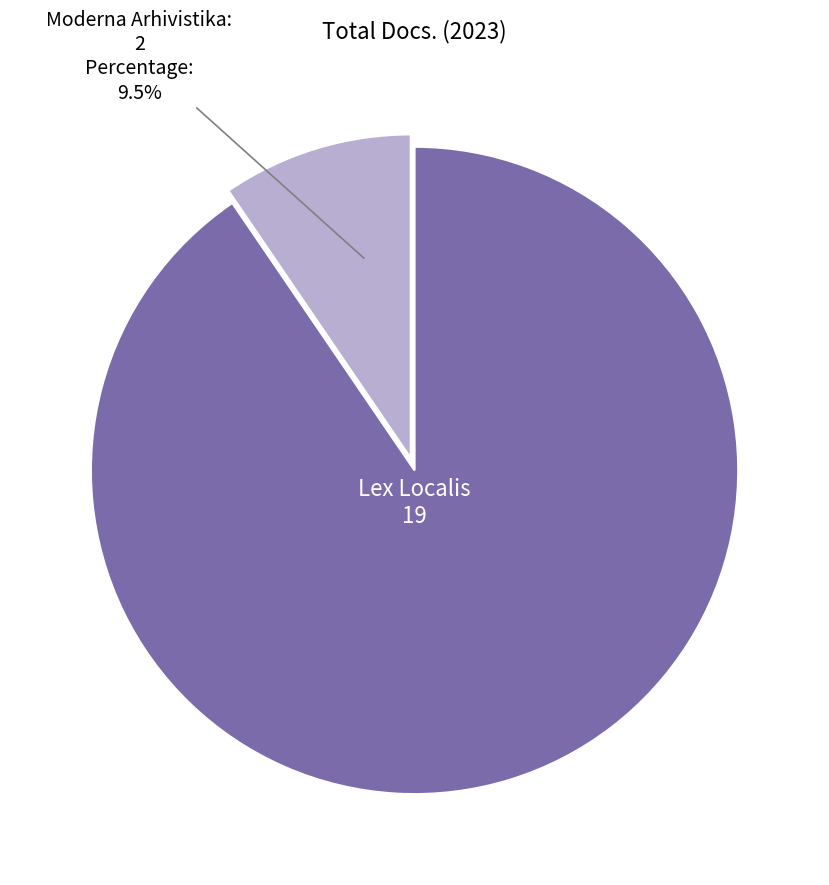

To the nearest percent, what portion does Lex Localis represent?

90%